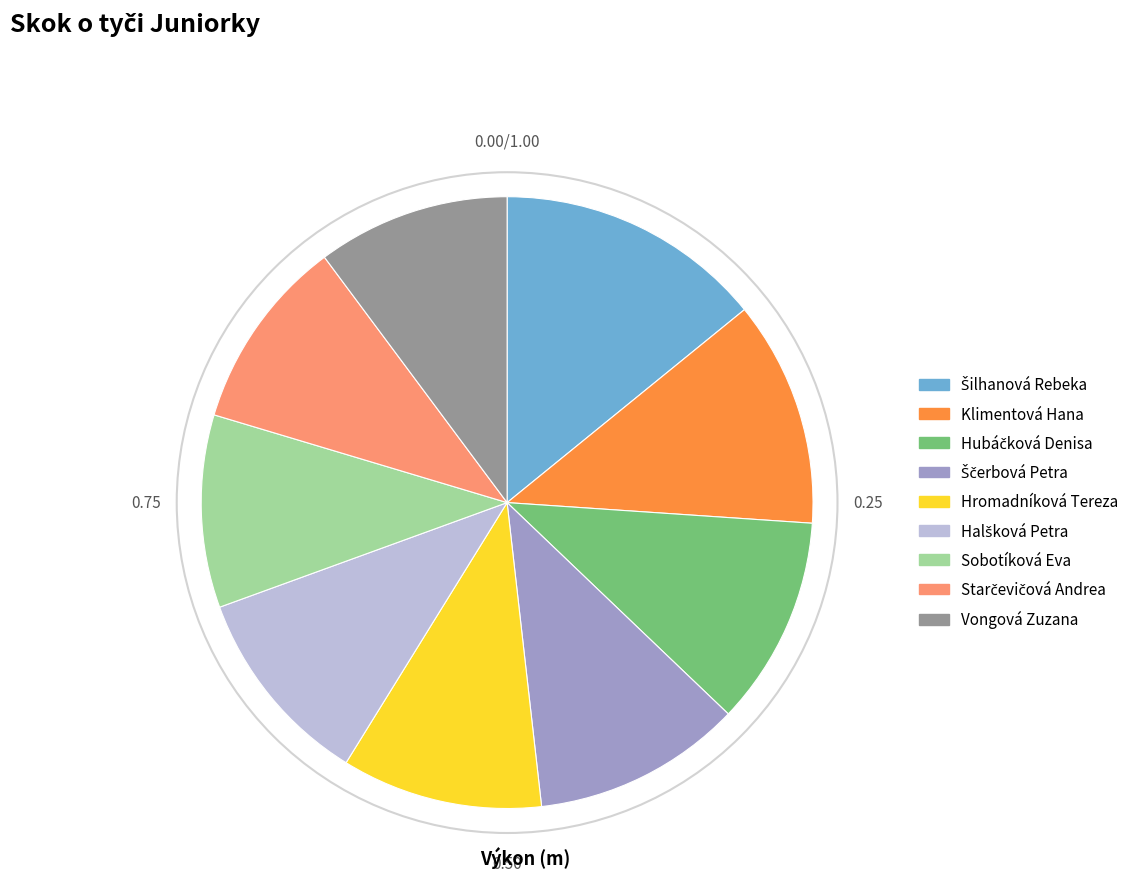

Is there any slice that represents more than half of the pie?

No